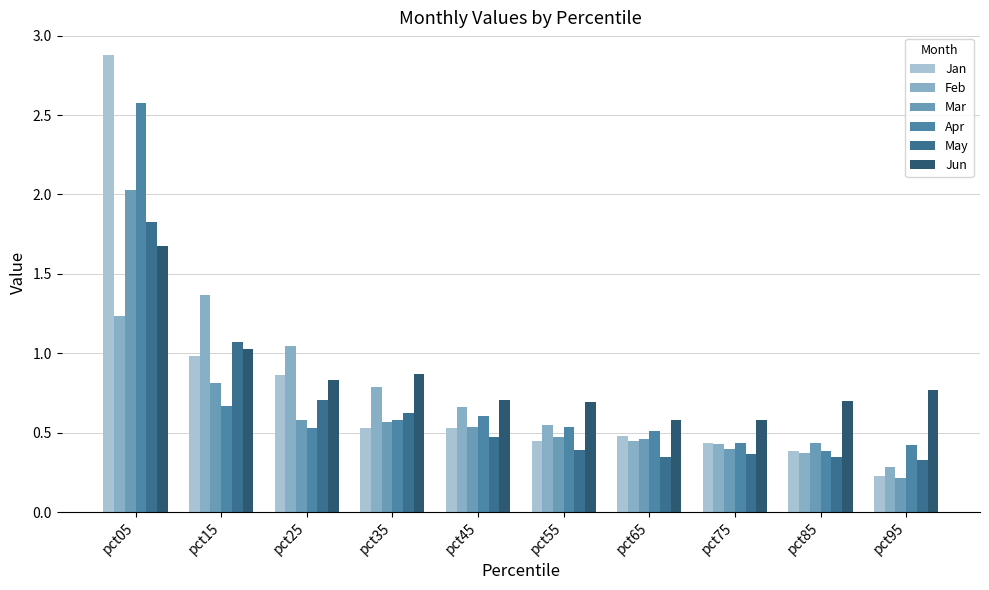

The Apr series shows 0.3 at pct55. True or false?

False